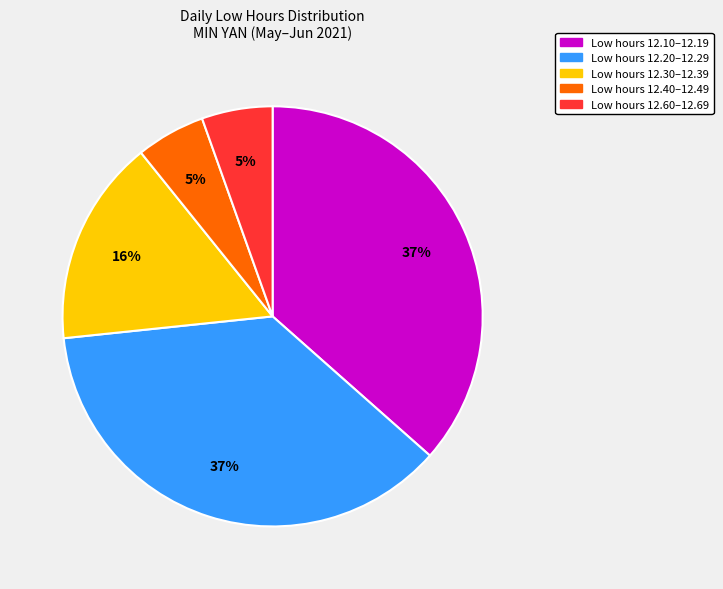

To the nearest percent, what is the average slice percentage?

20%